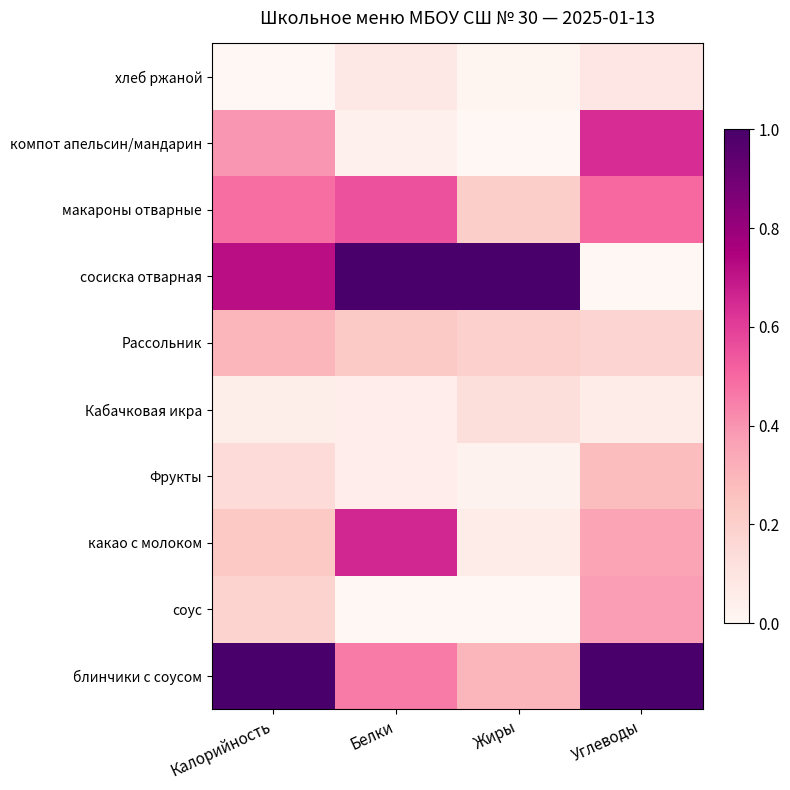

Which has a higher value, Белки or Углеводы?

Углеводы